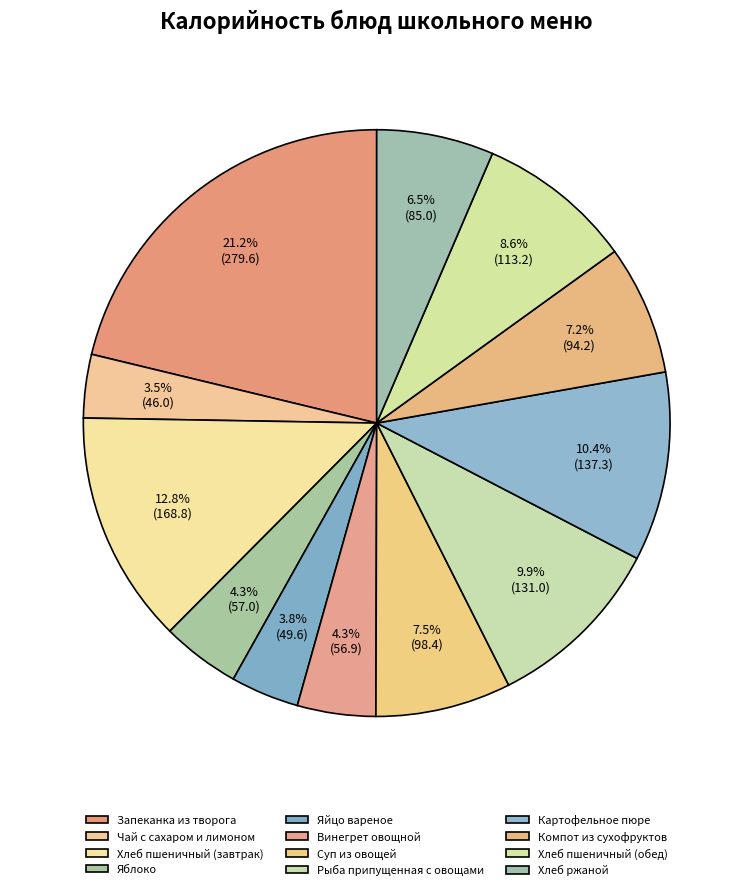

To the nearest percent, what portion does Суп из овощей represent?

7%